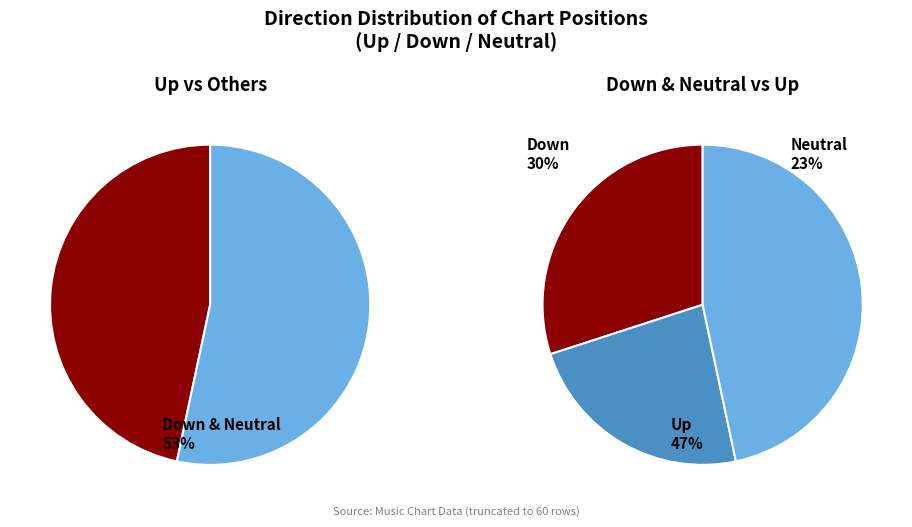

Is up the majority of the pie?

No